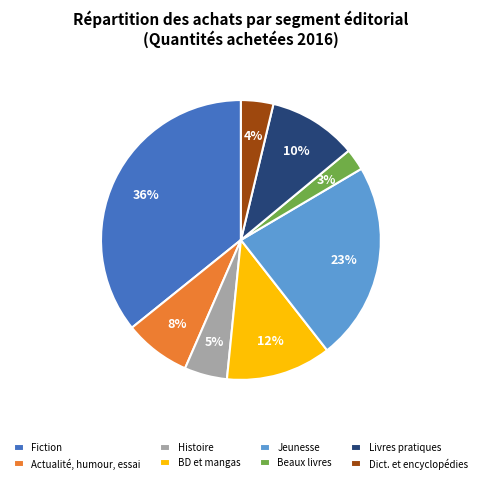

True or false: Dict. et encyclopédies accounts for 4% of the total.

True